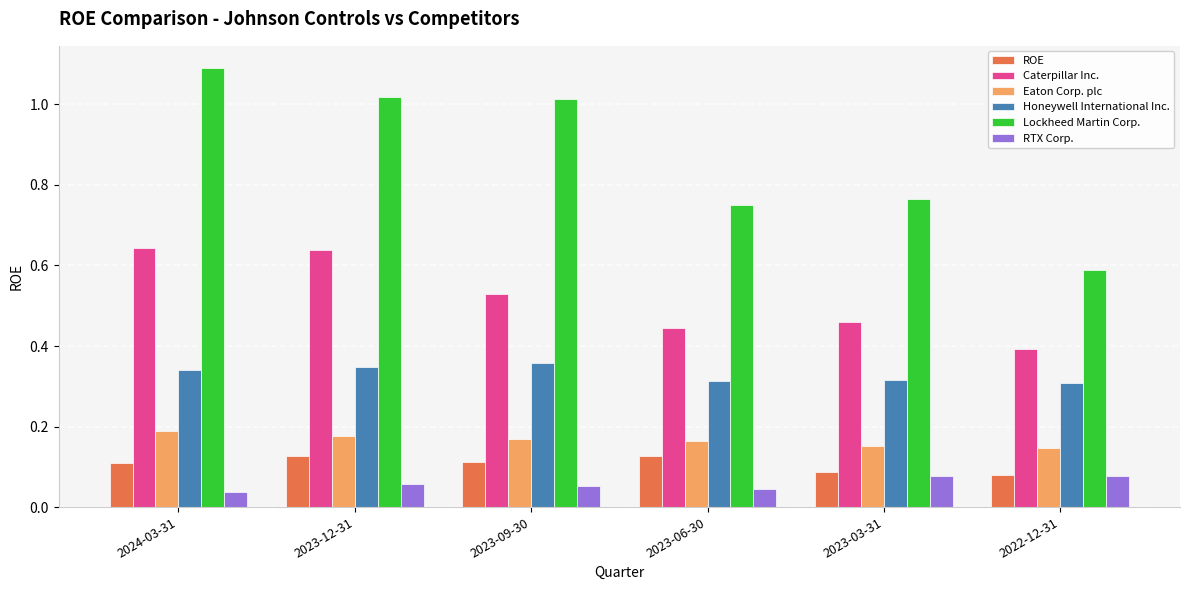

At which label does Lockheed Martin Corp. reach its minimum?

2022-12-31